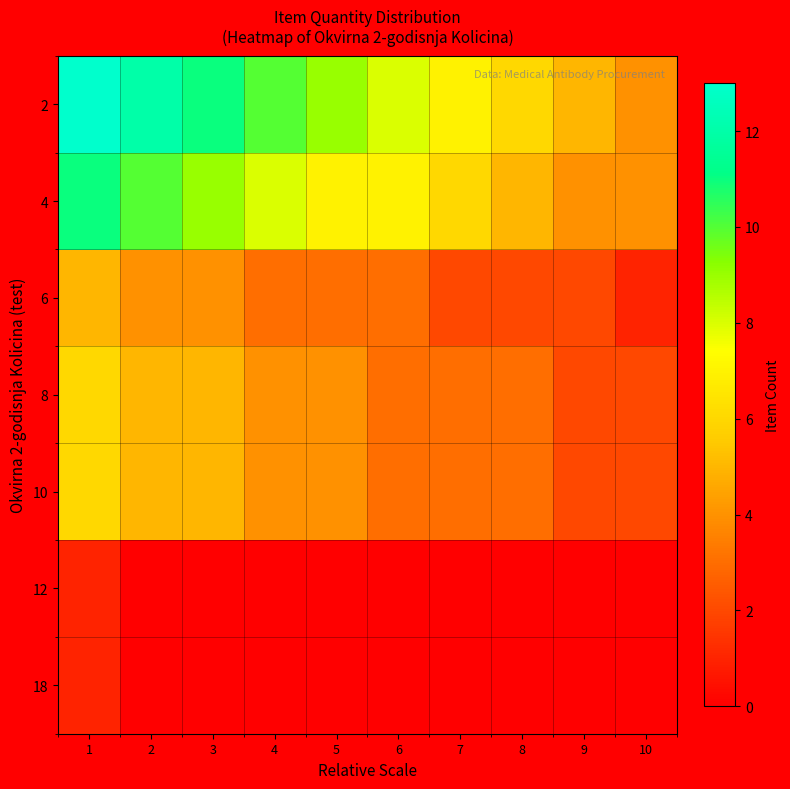

What is the maximum value shown in the chart?

13